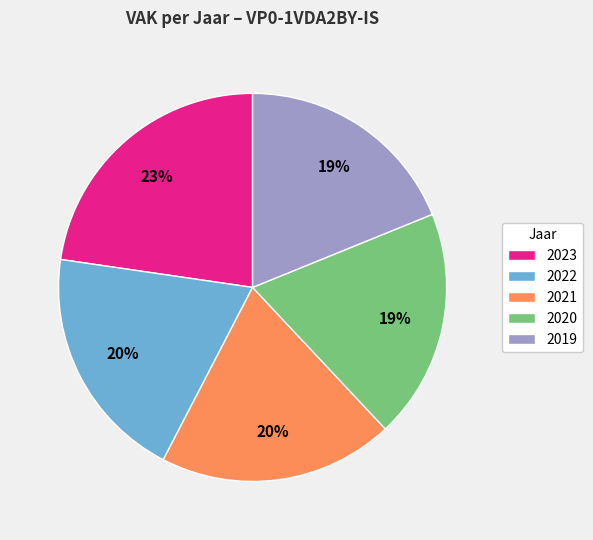

Do 2021 and 2022 together represent more than half of the pie?

No